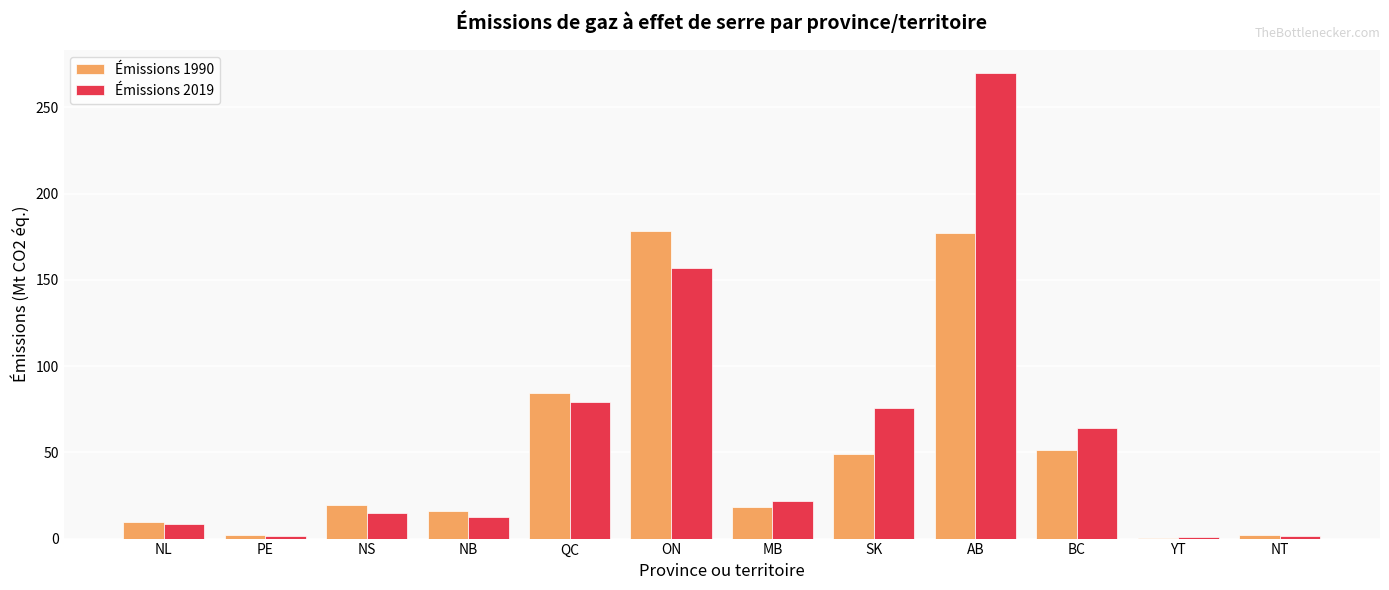

Is it true that Émissions 1990 equals 26.8 at NB?

False